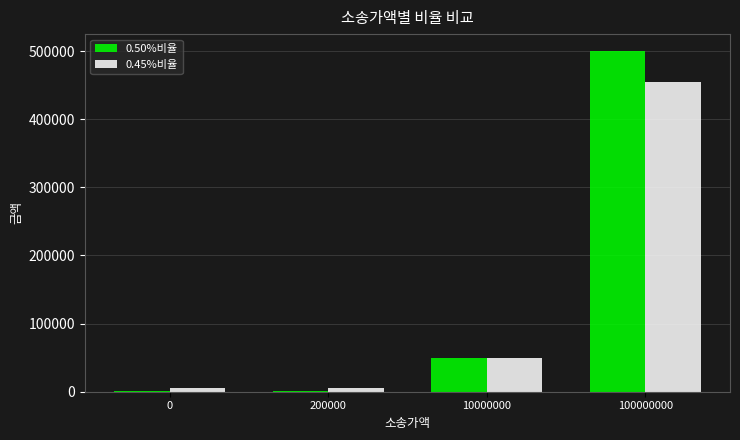

At which category does the chart reach its peak across all series?

100000000